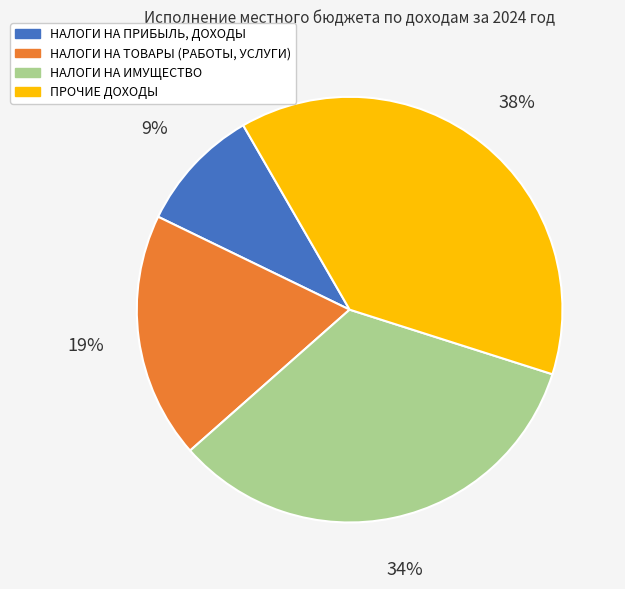

Rank the categories by value from highest to lowest.

ПРОЧИЕ ДОХОДЫ, НАЛОГИ НА ИМУЩЕСТВО, НАЛОГИ НА ТОВАРЫ (РАБОТЫ, УСЛУГИ), НАЛОГИ НА ПРИБЫЛЬ, ДОХОДЫ